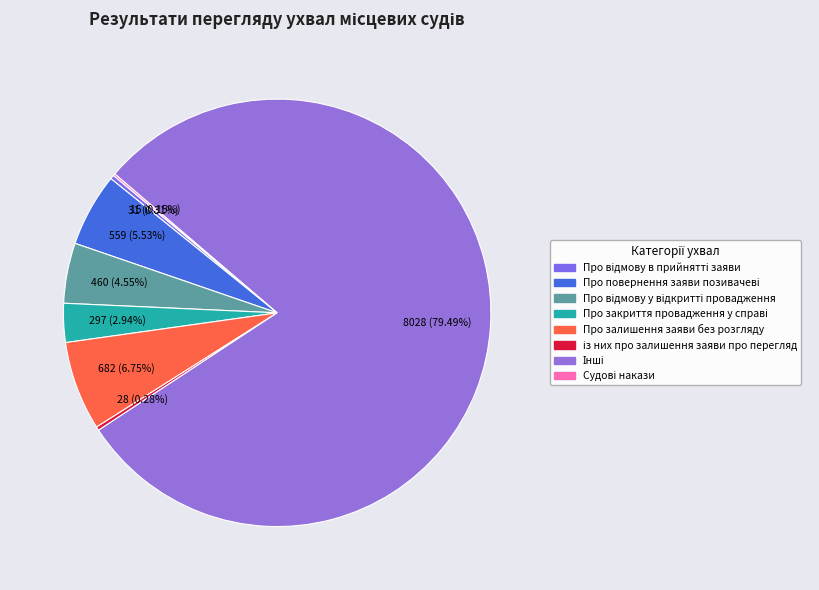

Which slice is the largest?

Інші